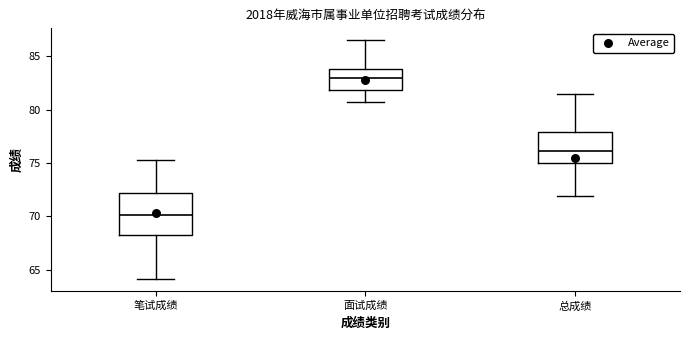

Which box is the tallest, from its lower edge to its upper edge?

笔试成绩